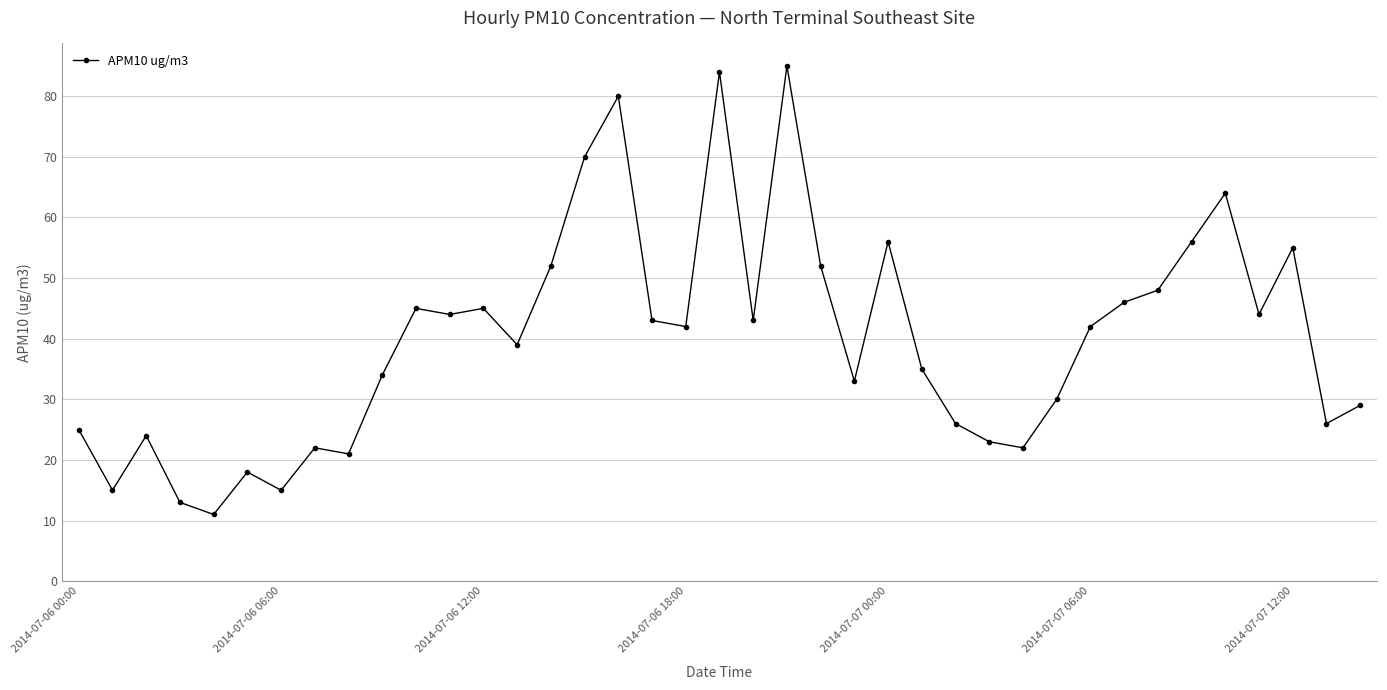

What is the minimum value shown in the chart?

11